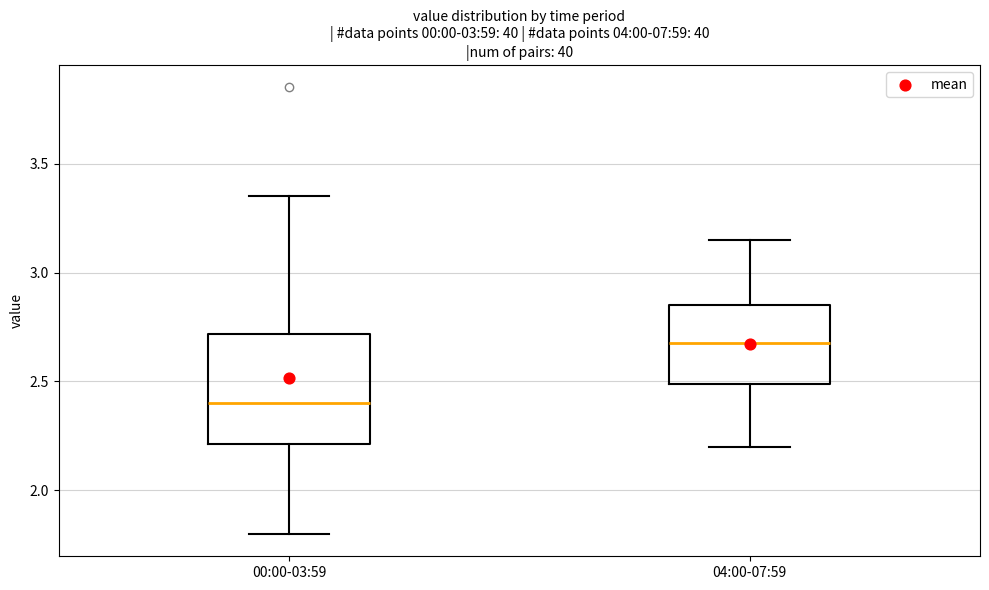

Which box has the lowest median line?

00:00-03:59